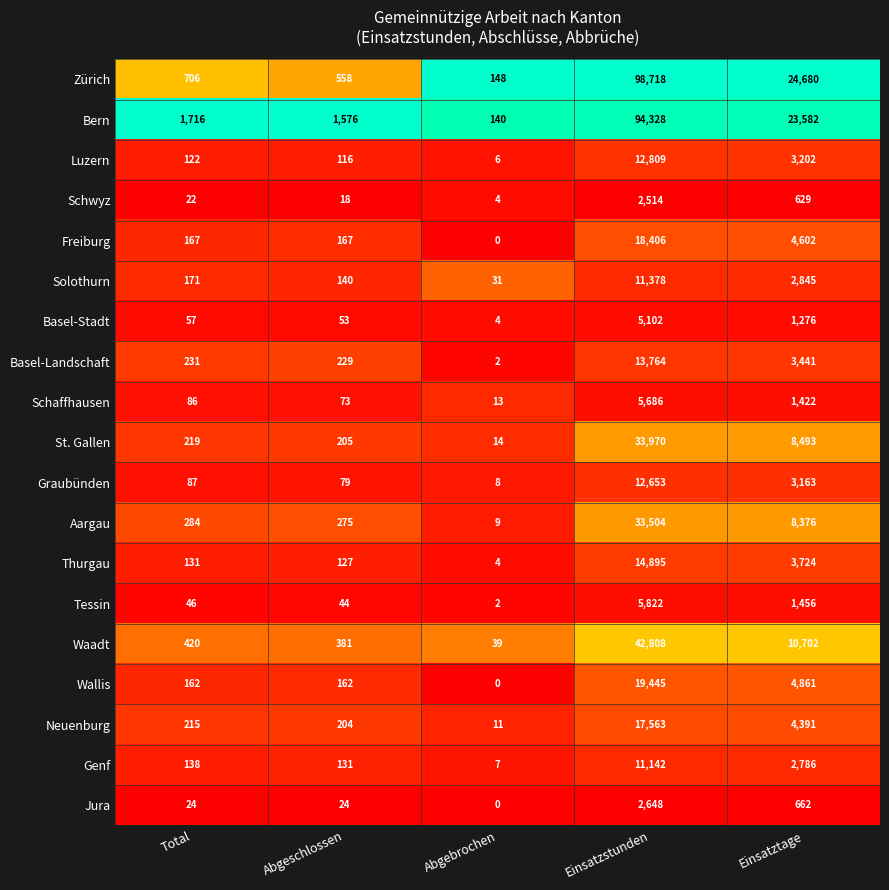

At which label is Waadt closest to 21423?

Einsatztage